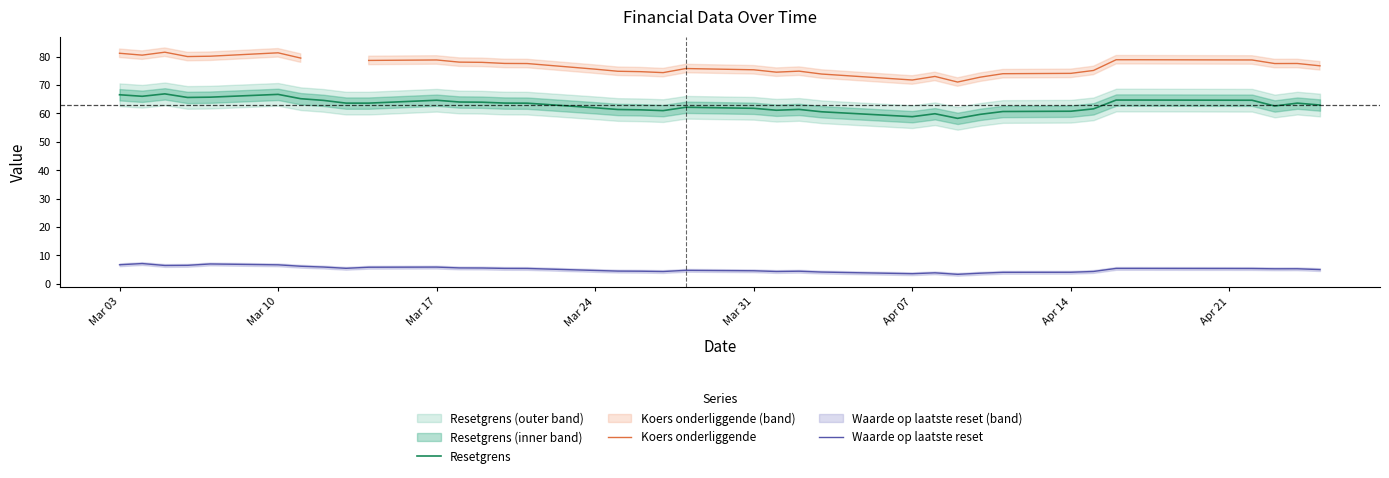

What is the lowest value of the Resetgrens series?

58.3